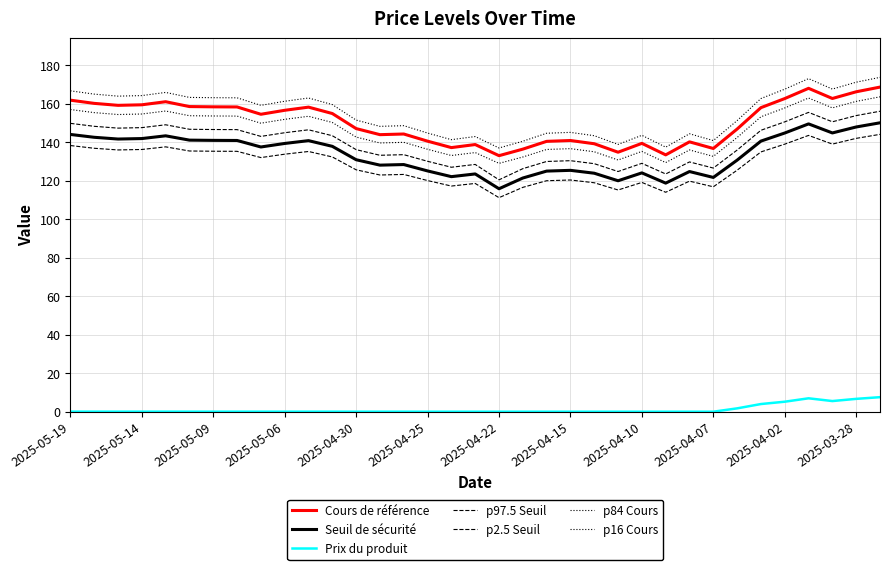

Which series has the widest spread of values?

Cours de référence